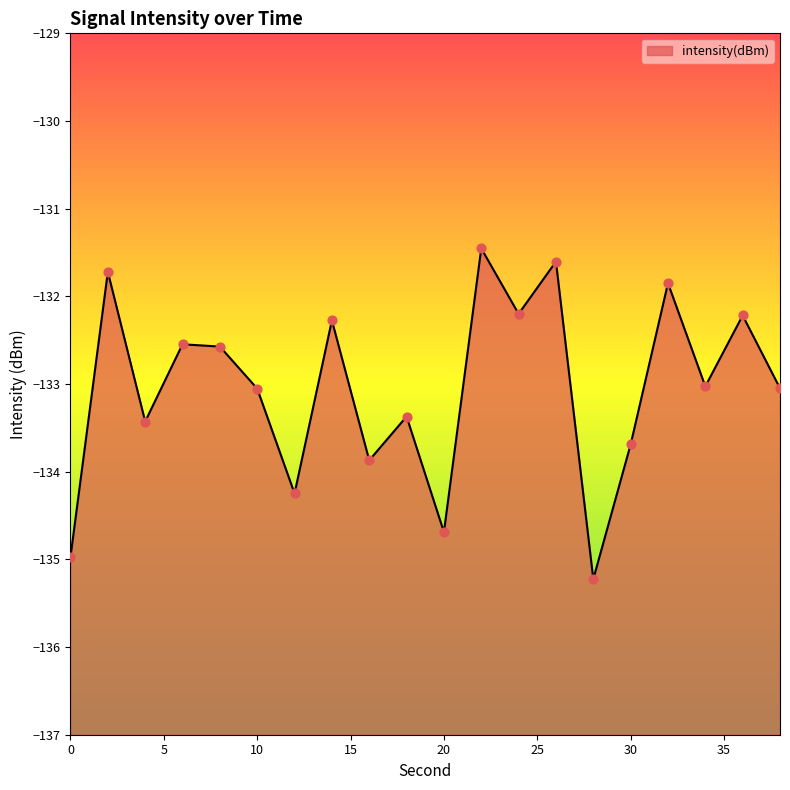

Between 20 and 12, which is larger?

12